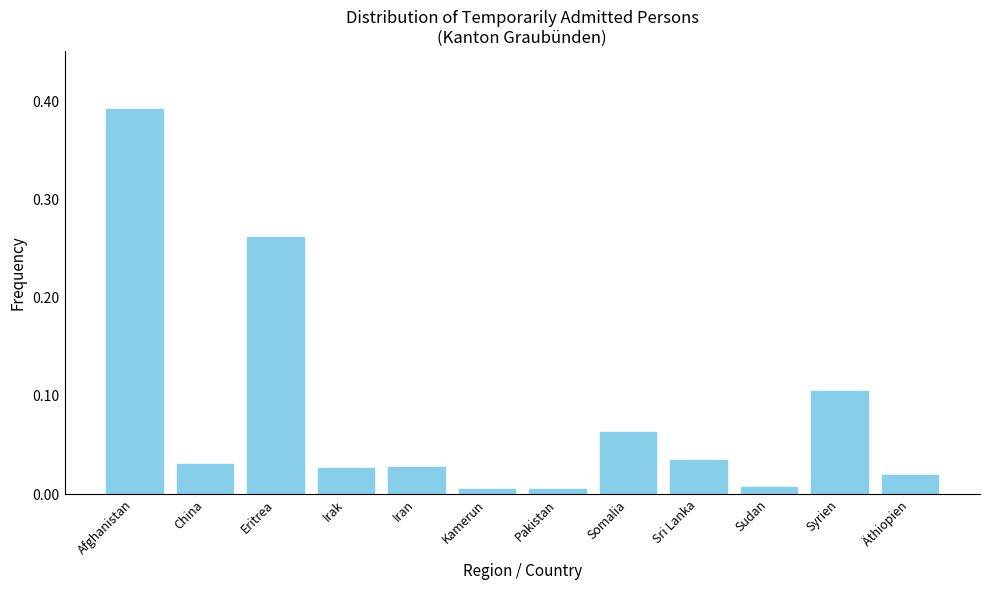

The value at Eritrea is 0.4. True or false?

False